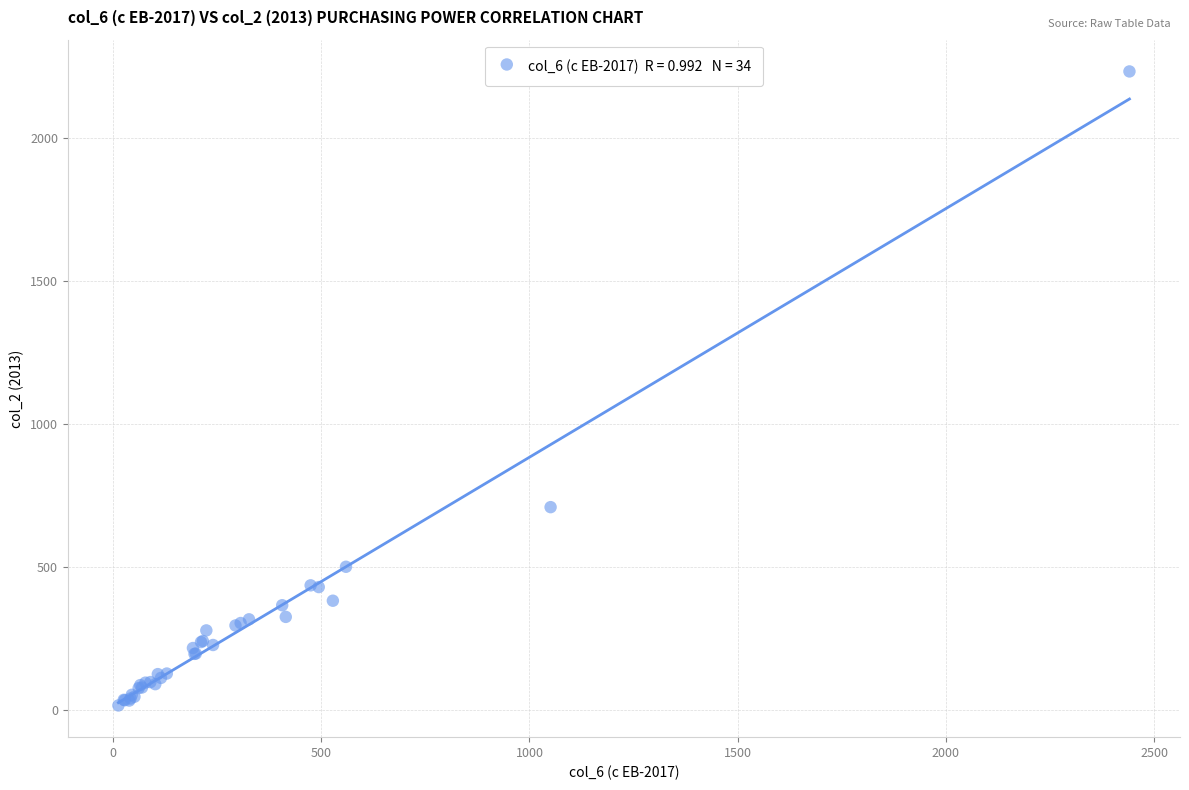

What Y value in the scatter plot is closest to 1123?

708.9